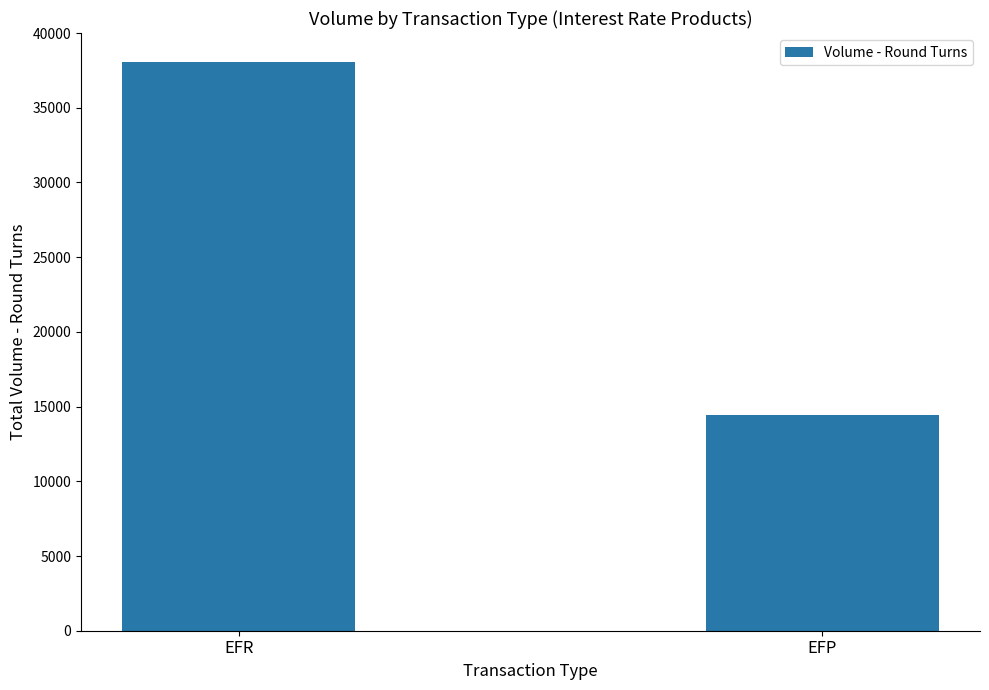

Count the values in the range 14462 to 38052.

2